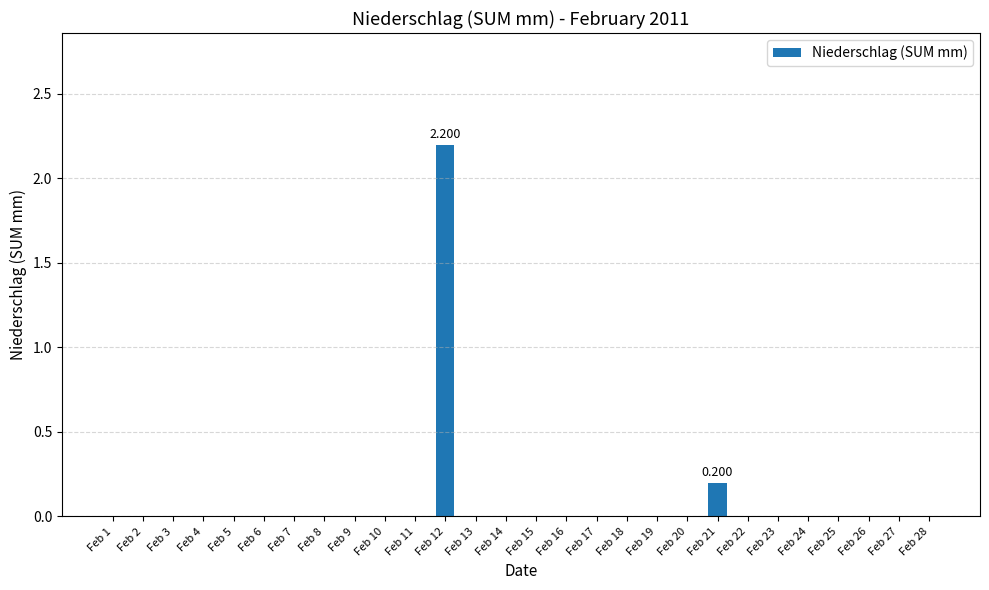

Between Feb 14 and Feb 2, which is larger?

Feb 14